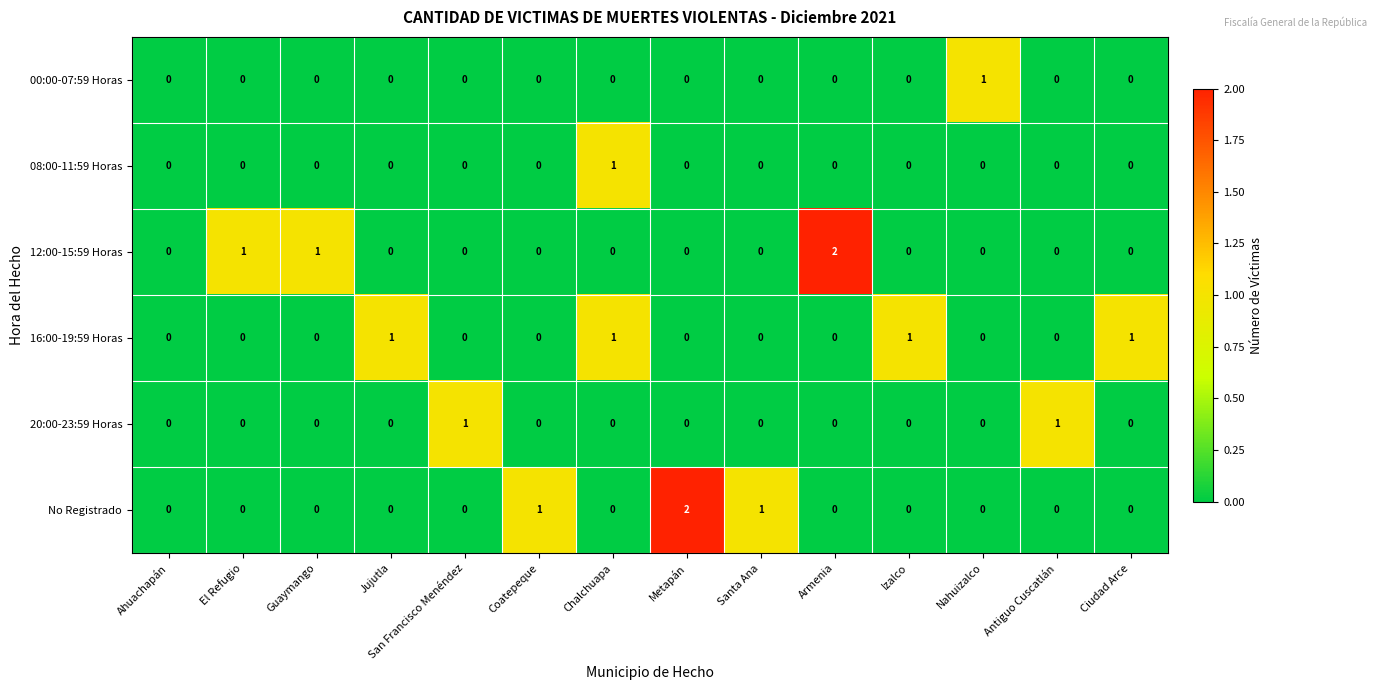

True or false: 16:00-19:59 Horas has a value of 1 at Chalchuapa.

True